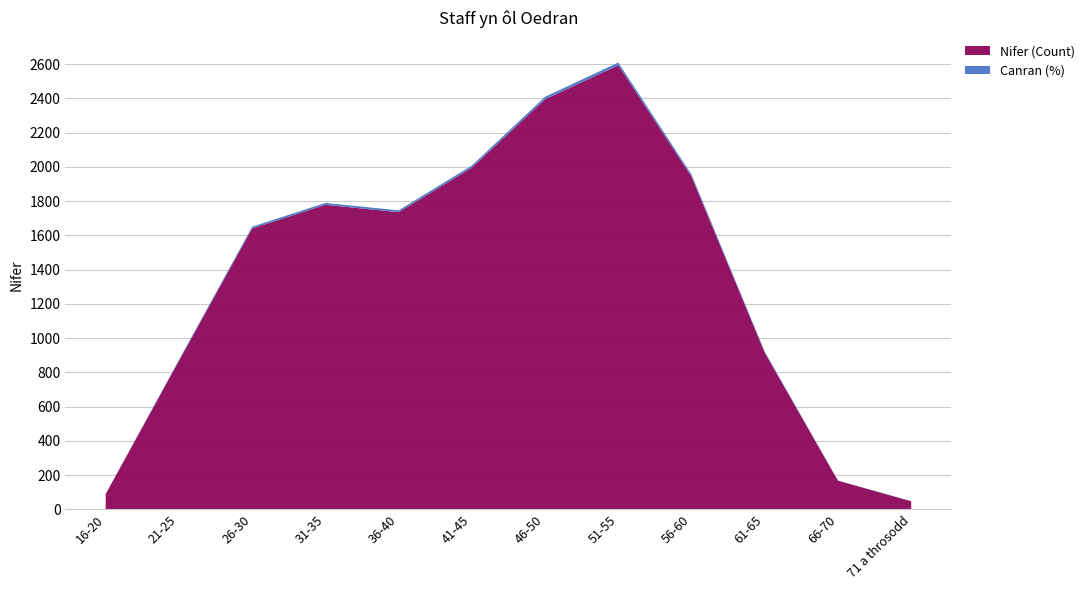

Reading left to right, what are all the values shown in this chart?

Nifer (Count): 90.0	868.0	1641.0	1779.0	1736.0	1996.0	2395.0	2594.0	1944.0	916.0	168.0	48.0
Canran (%): 0.6	5.4	10.1	11.0	10.7	12.3	14.8	16.0	12.0	5.7	1.0	0.3